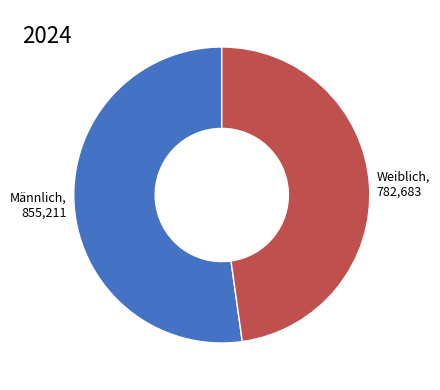

Is there any slice that represents more than half of the pie?

Yes